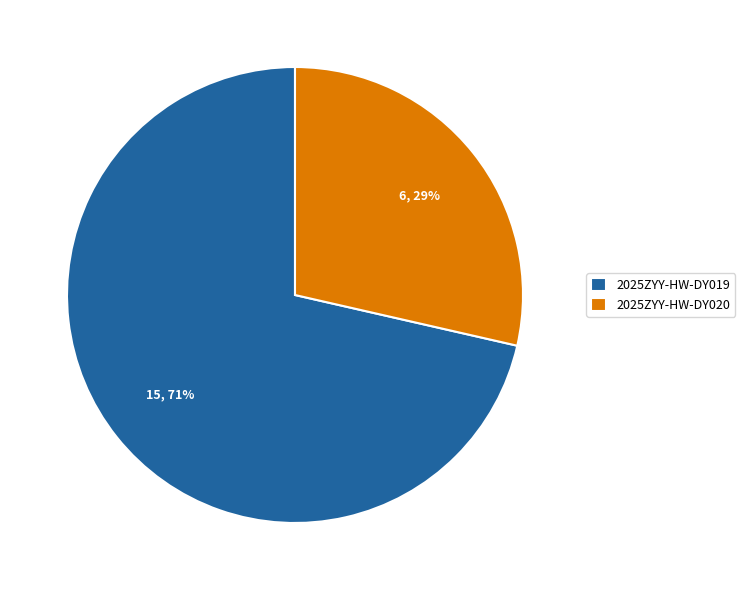

Is there any slice that represents more than half of the pie?

Yes